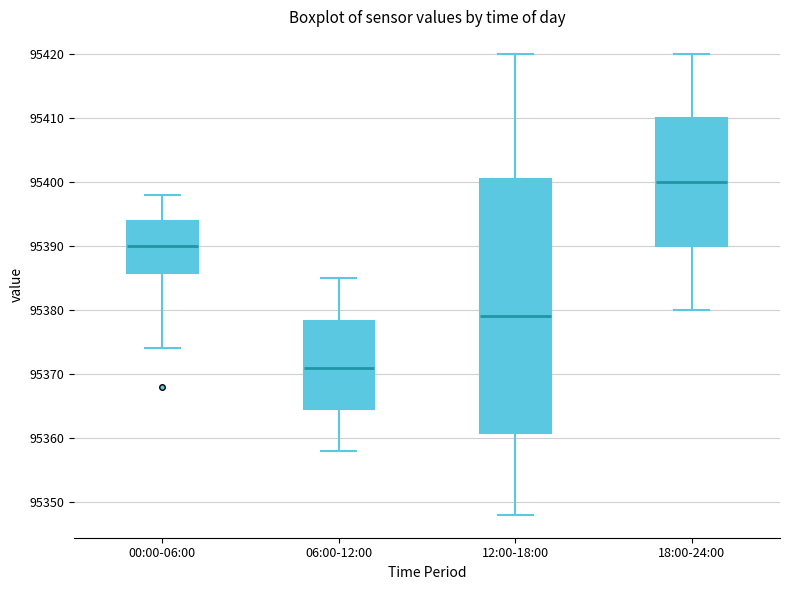

Reading left to right, transcribe this box plot: for each box, give where its median line is, the range the box spans, and where its two whiskers end, as read against the y-axis. The values are not printed on the chart, so give them approximately, as read against the axis.

00:00-06:00: median 95390, box 95386 to 95394, whiskers 95374 to 95398
06:00-12:00: median 95371, box 95365 to 95378, whiskers 95358 to 95385
12:00-18:00: median 95379, box 95361 to 95401, whiskers 95348 to 95420
18:00-24:00: median 95400, box 95390 to 95410, whiskers 95380 to 95420